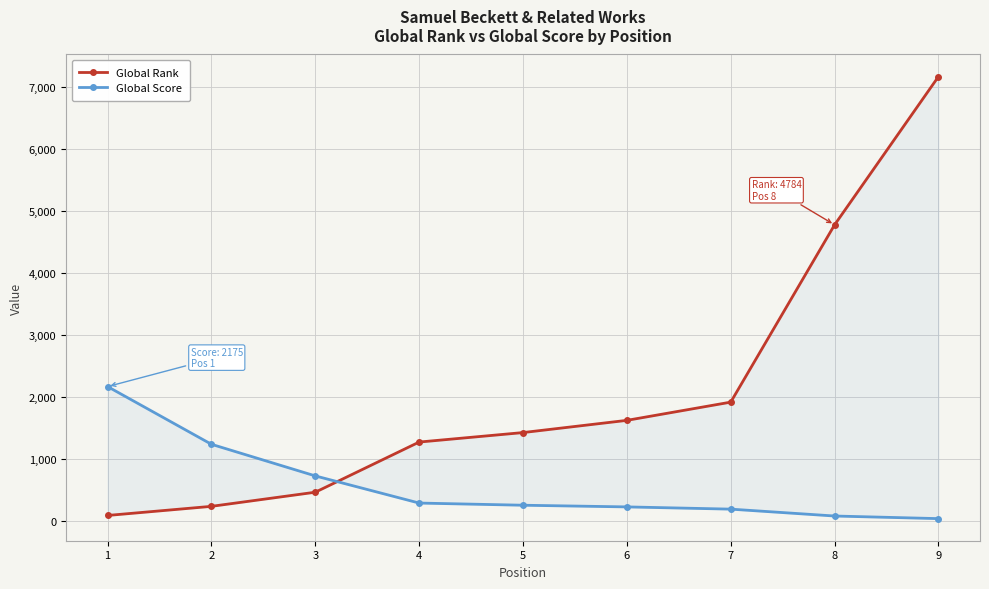

At how many categories does at least one series exceed 176?

9